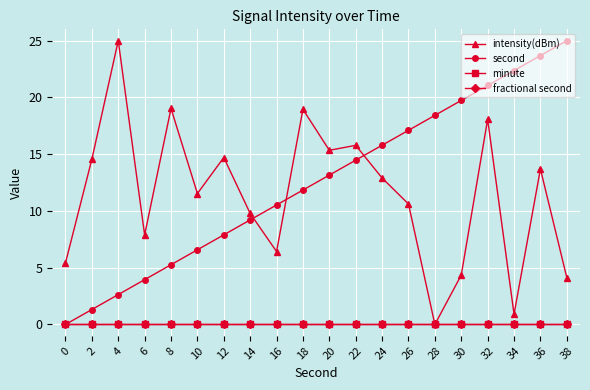

Which series has the widest spread of values?

intensity(dBm)